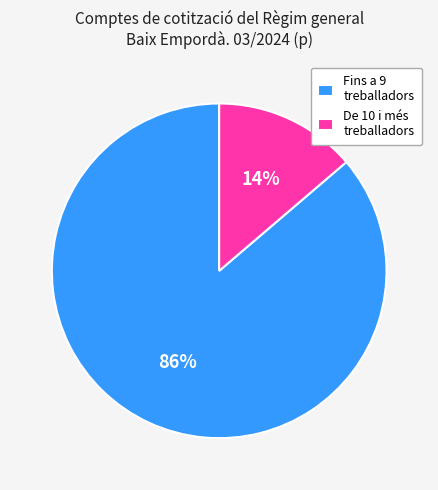

Which has a higher value, Fins a 9 treballadors or De 10 i més treballadors?

Fins a 9 treballadors